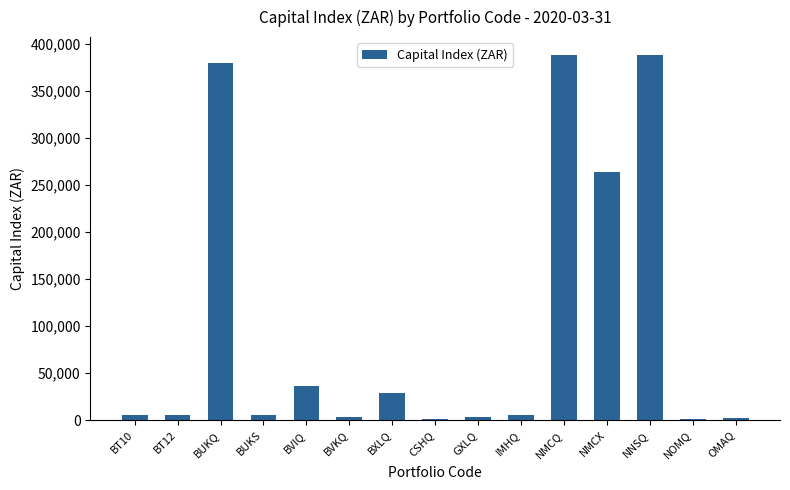

What is the sum of all values?

1515122.7